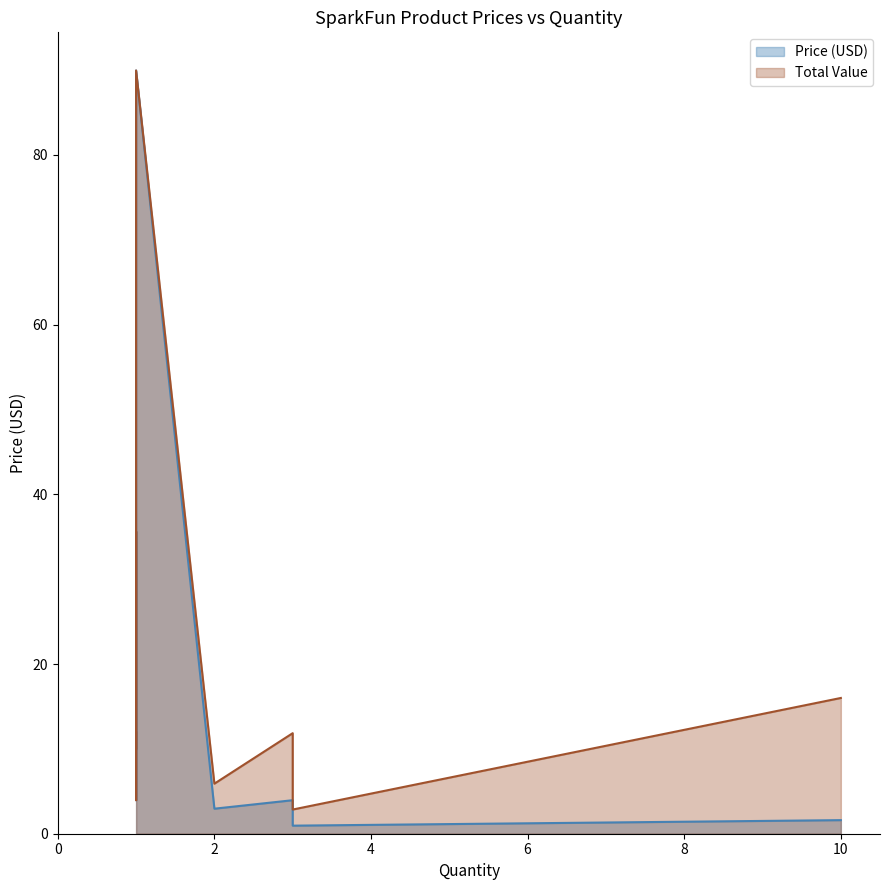

What is the difference between the maximum and second lowest values in the Total Value line series?

86.0